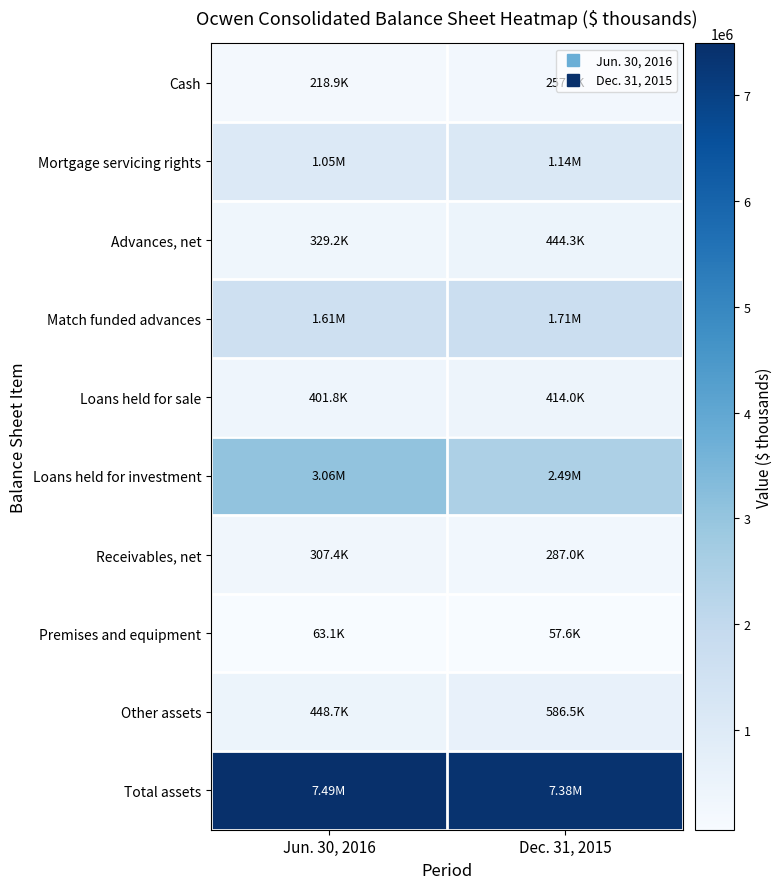

At which category is the sum across all series the highest?

Jun. 30, 2016